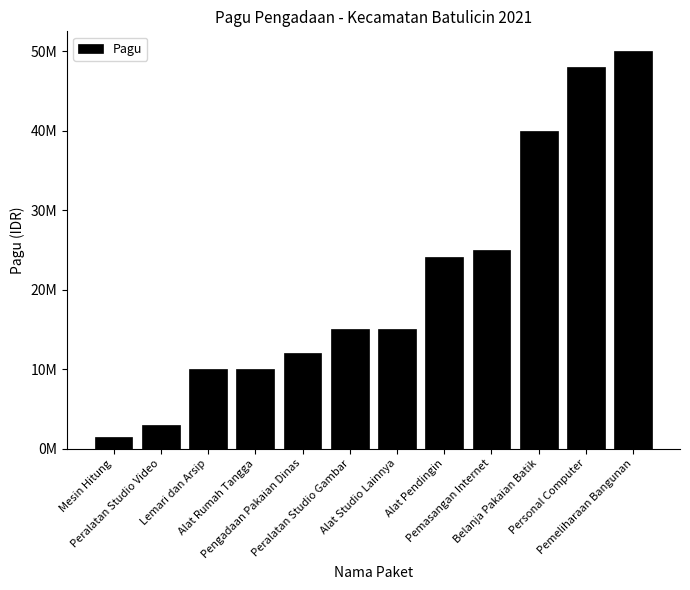

Does the chart contain any negative values?

No